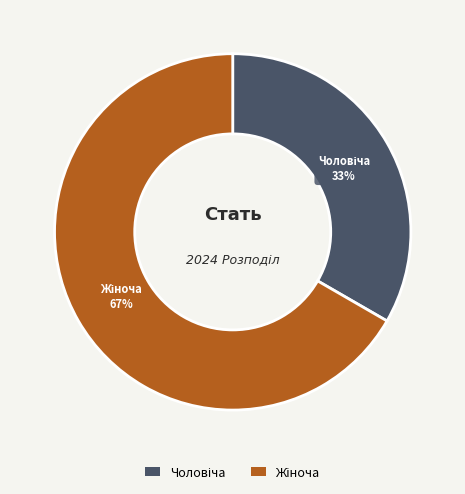

To the nearest percent, what is the average slice percentage?

50%